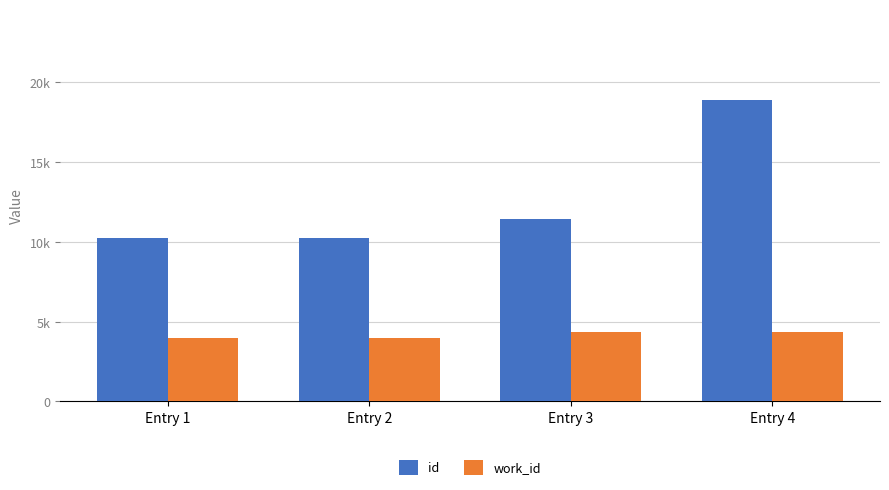

At which label is id closest to 14573?

Entry 3